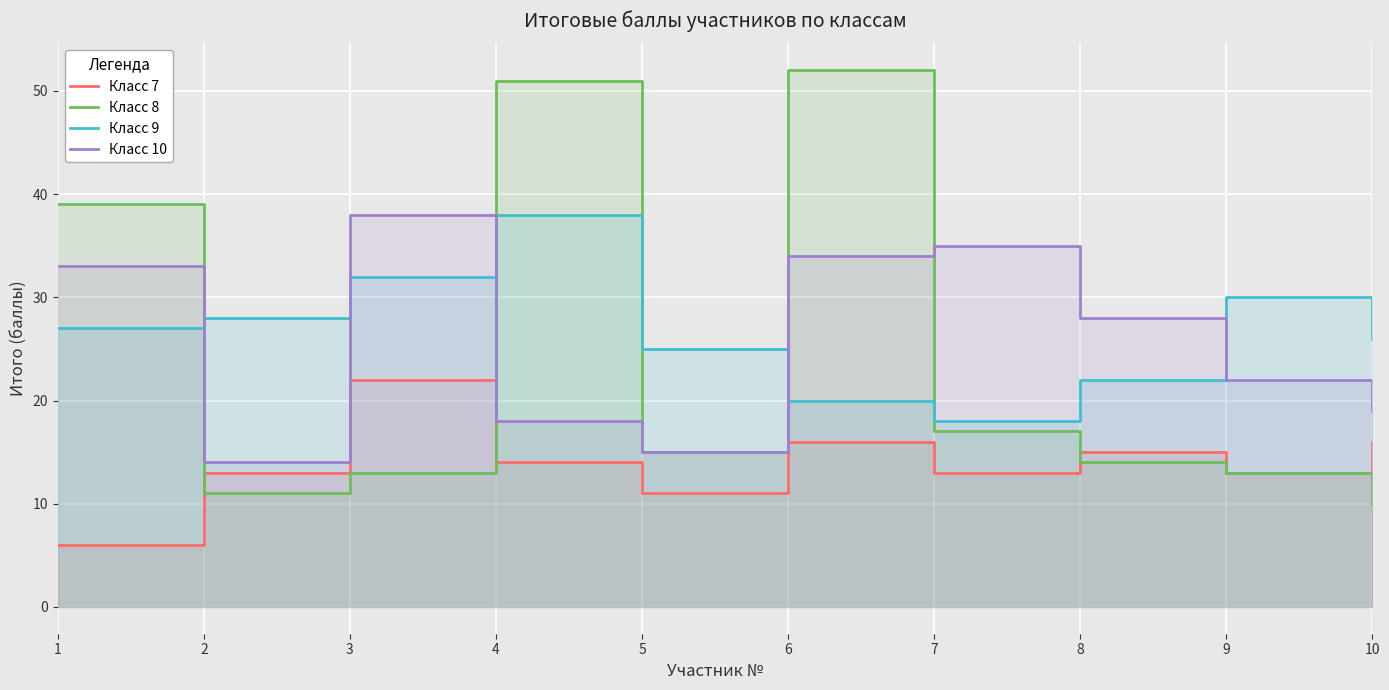

Between 6 and 2, which is larger?

6